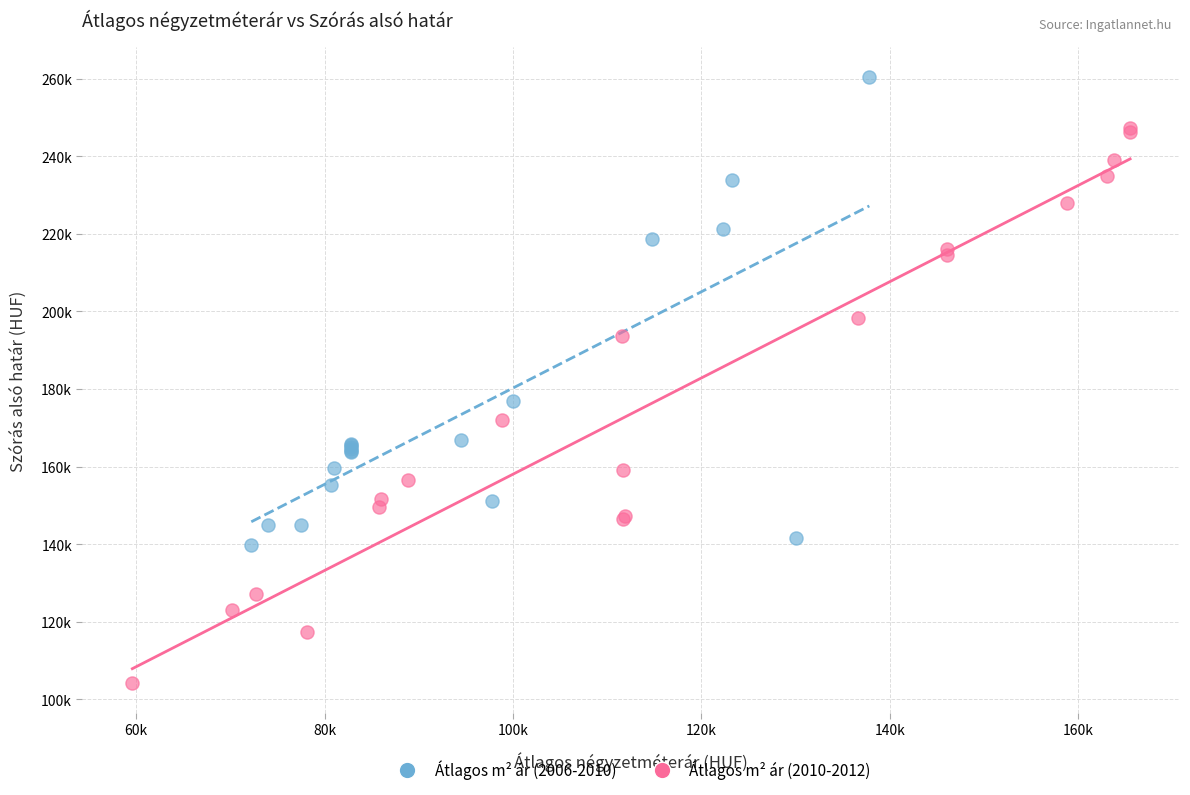

What are all the series names shown in the legend?

Átlagos m² ár (2006-2010), Átlagos m² ár (2010-2012)